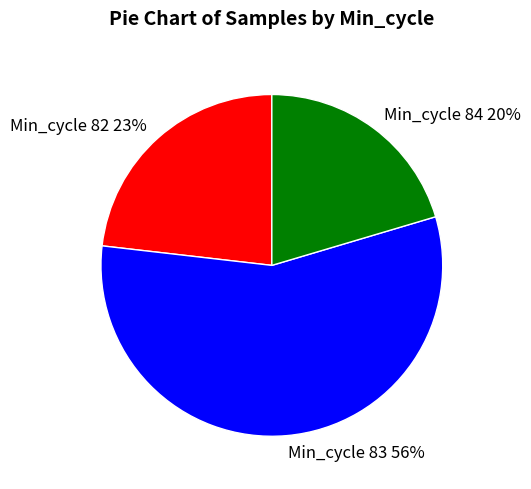

Which slice is the smallest?

Min_cycle 84